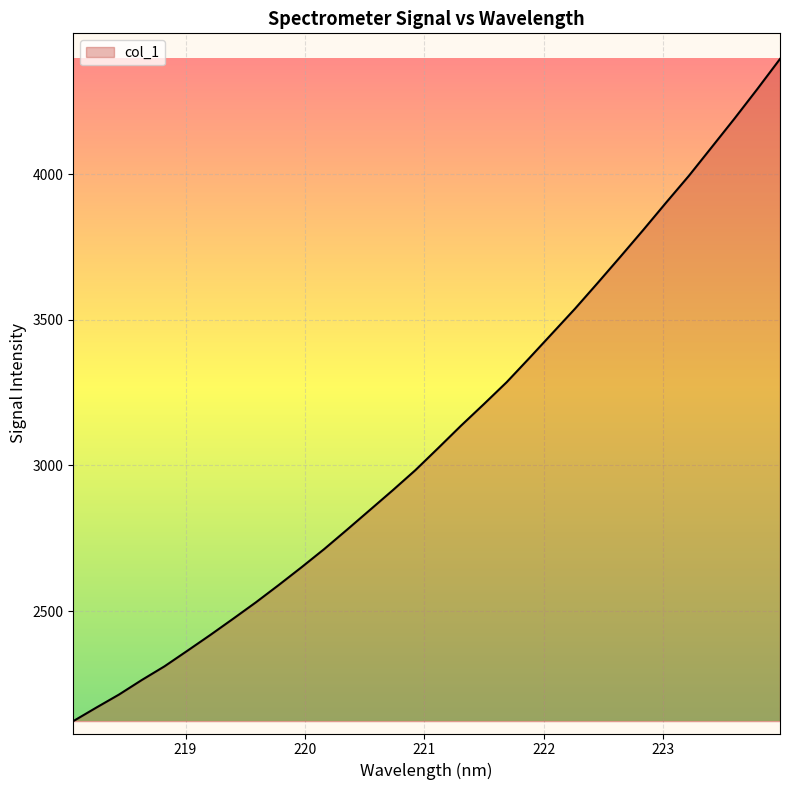

What is the difference between the maximum and minimum values?

2272.1